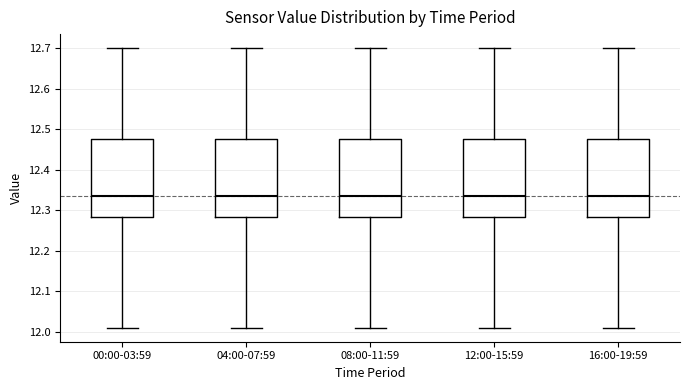

Reading left to right, transcribe this box plot: for each box, give where its median line is, the range the box spans, and where its two whiskers end, as read against the y-axis. The values are not printed on the chart, so give them approximately, as read against the axis.

00:00-03:59: median 12.34, box 12.28 to 12.48, whiskers 12.01 to 12.70
04:00-07:59: median 12.34, box 12.28 to 12.48, whiskers 12.01 to 12.70
08:00-11:59: median 12.34, box 12.28 to 12.48, whiskers 12.01 to 12.70
12:00-15:59: median 12.34, box 12.28 to 12.48, whiskers 12.01 to 12.70
16:00-19:59: median 12.34, box 12.28 to 12.48, whiskers 12.01 to 12.70